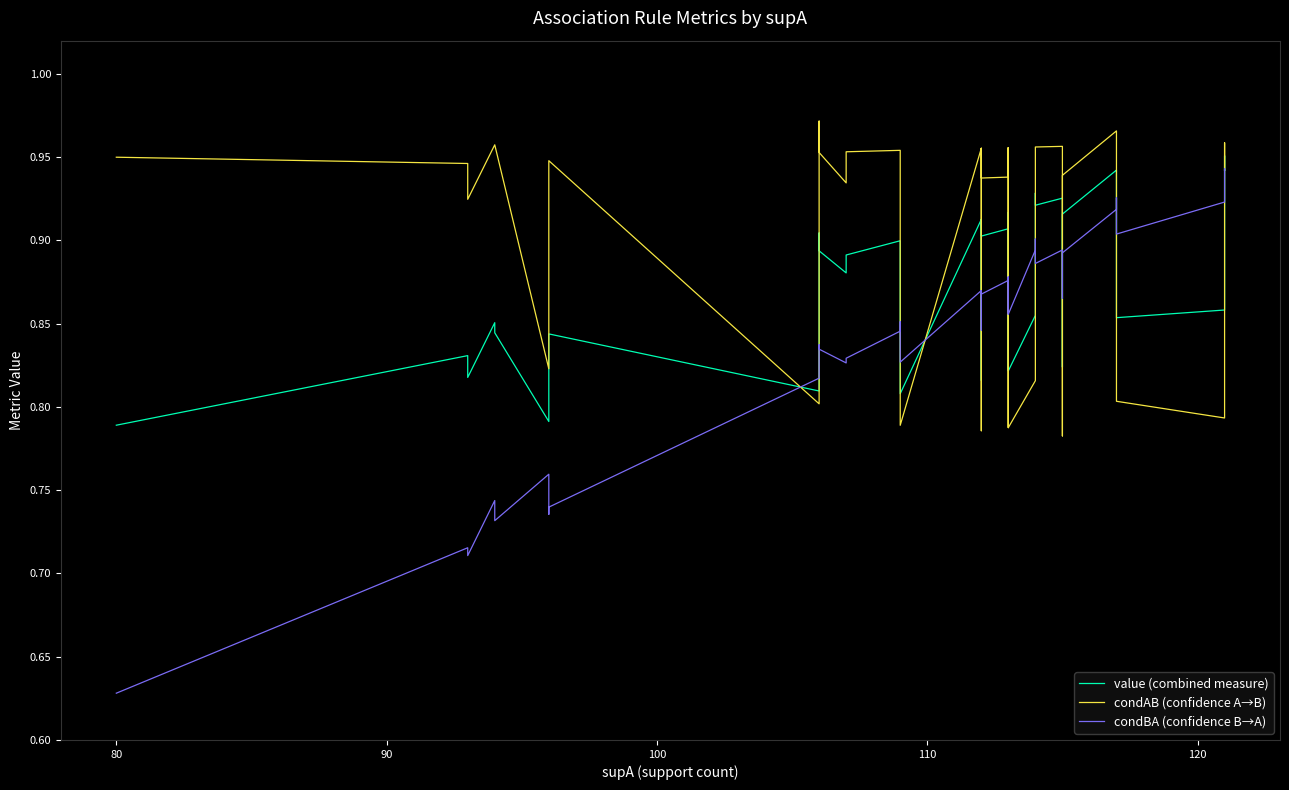

Which series has the largest total across all categories?

condAB (confidence A→B)